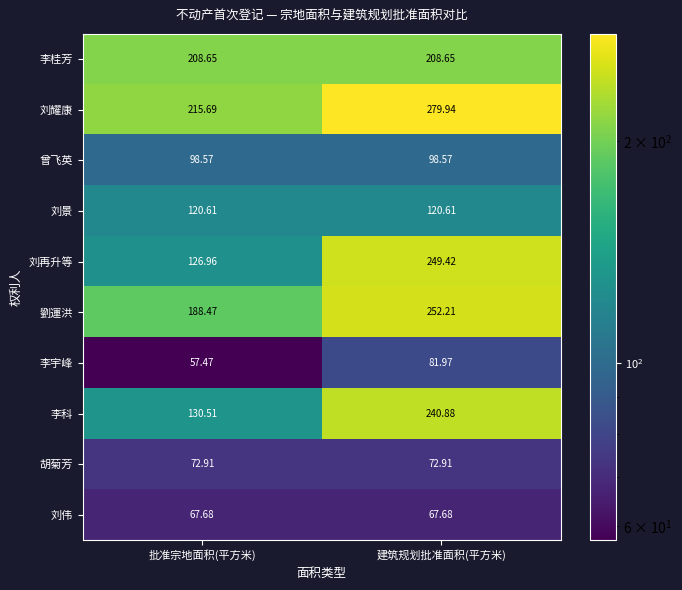

Which series has the largest total across all categories?

刘耀康